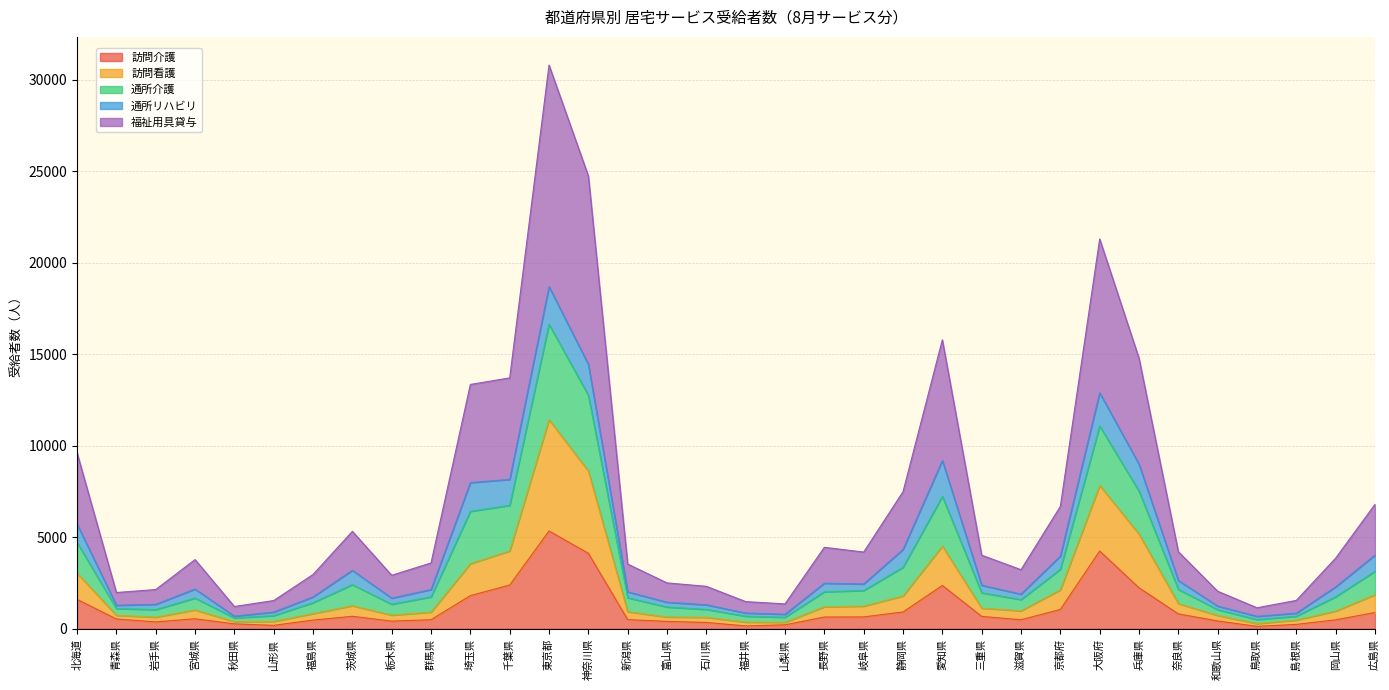

What is the total value across all series at 京都府?

6683